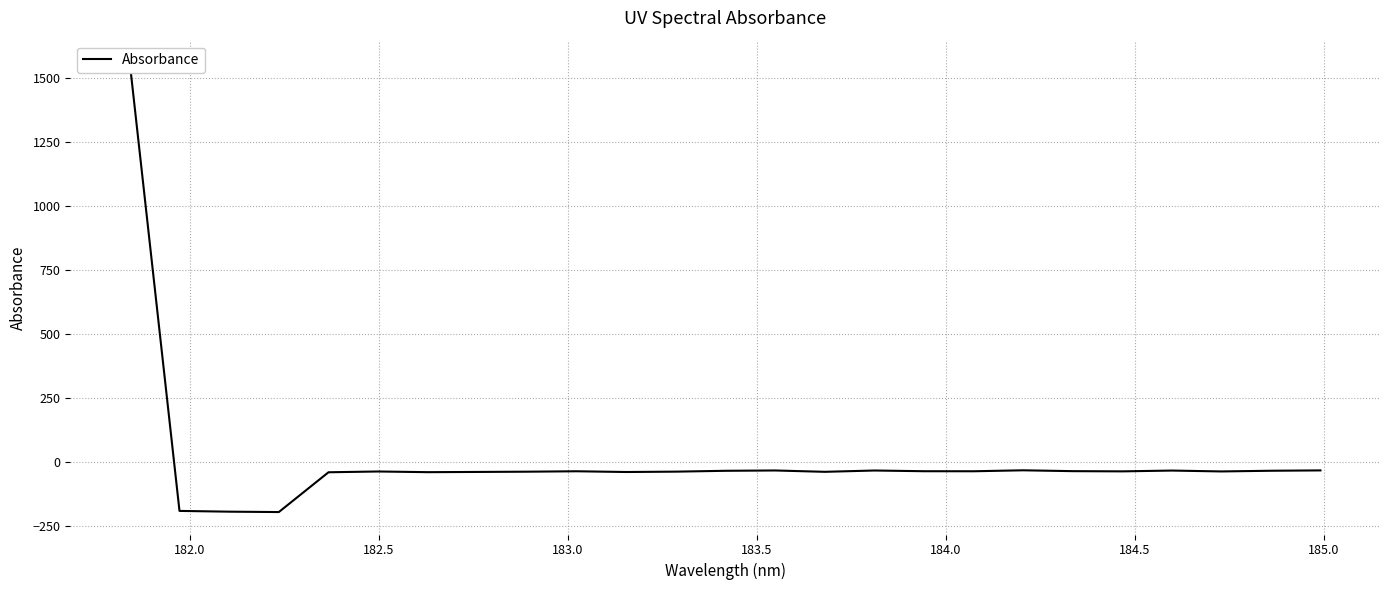

Reading right to left, what are all the values shown in this chart?

-33.9	-35.3	-37.9	-34.5	-37.6	-36.8	-33.5	-37.2	-37.1	-34.3	-39.4	-34.2	-35.4	-38.7	-40.2	-37.3	-38.9	-39.9	-40.8	-38.1	-41.2	-196.7	-195.2	-192.2	1558.3